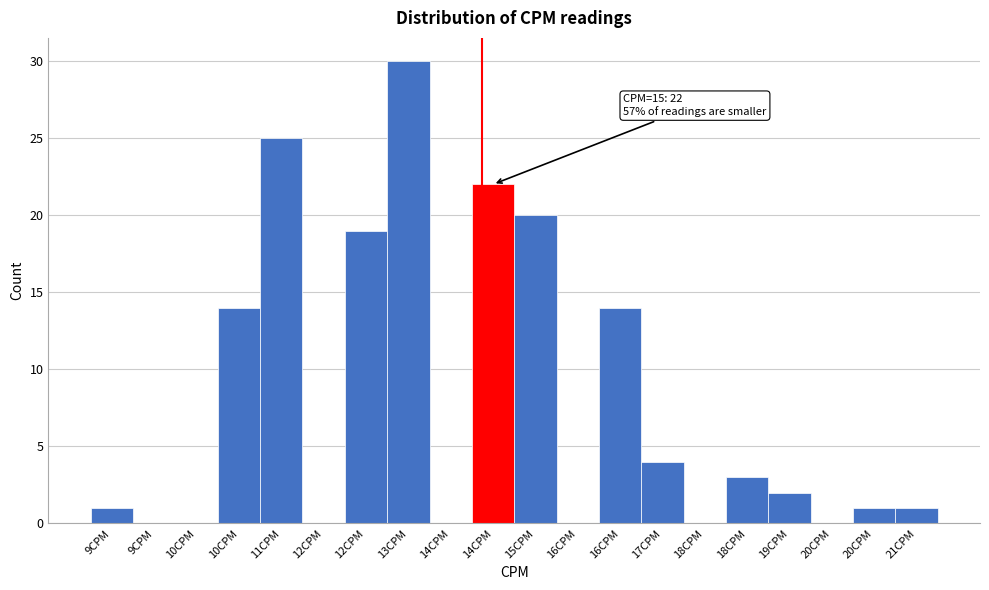

How many distinct data groups are displayed?

1